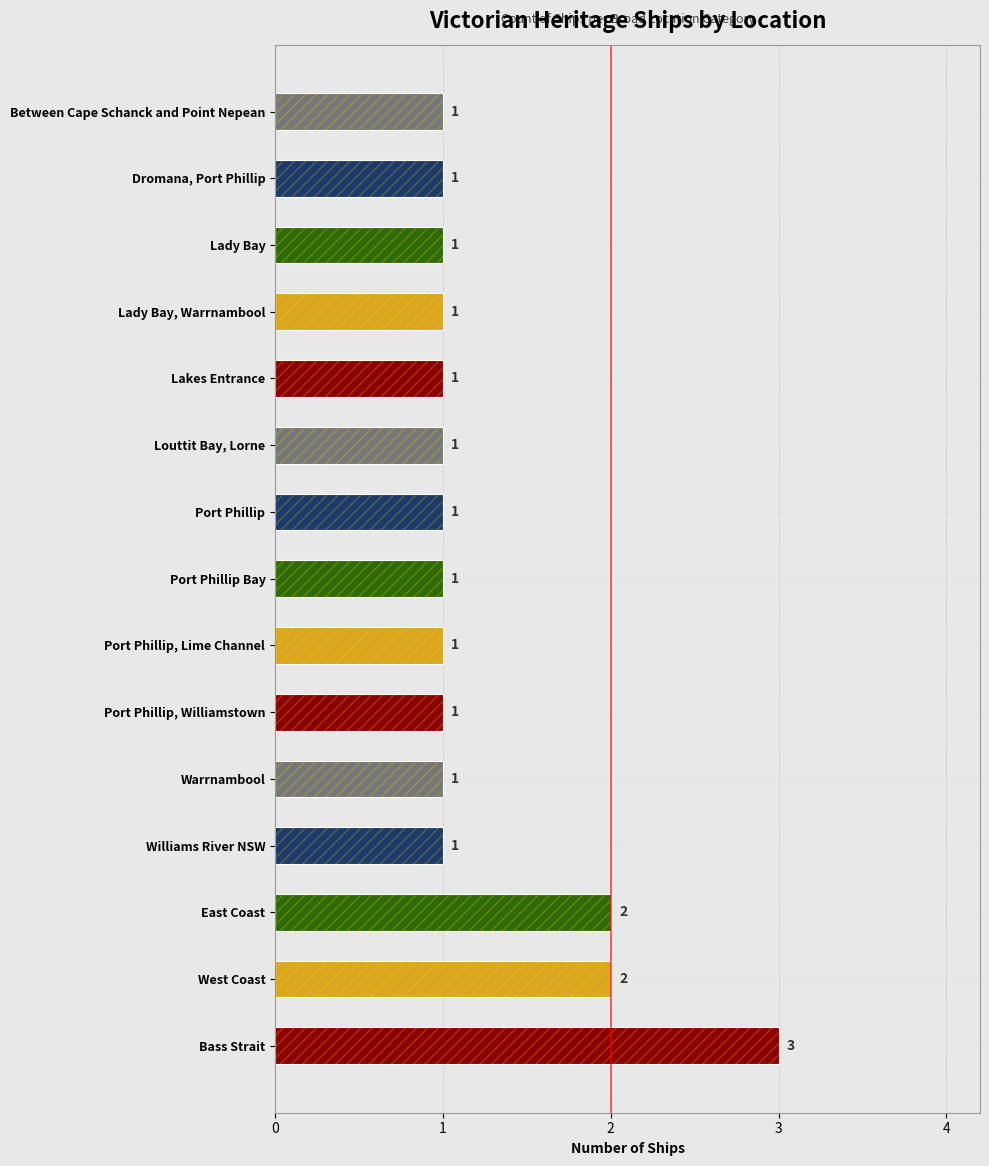

The chart shows a value of 1 at Williams River NSW. True or false?

True